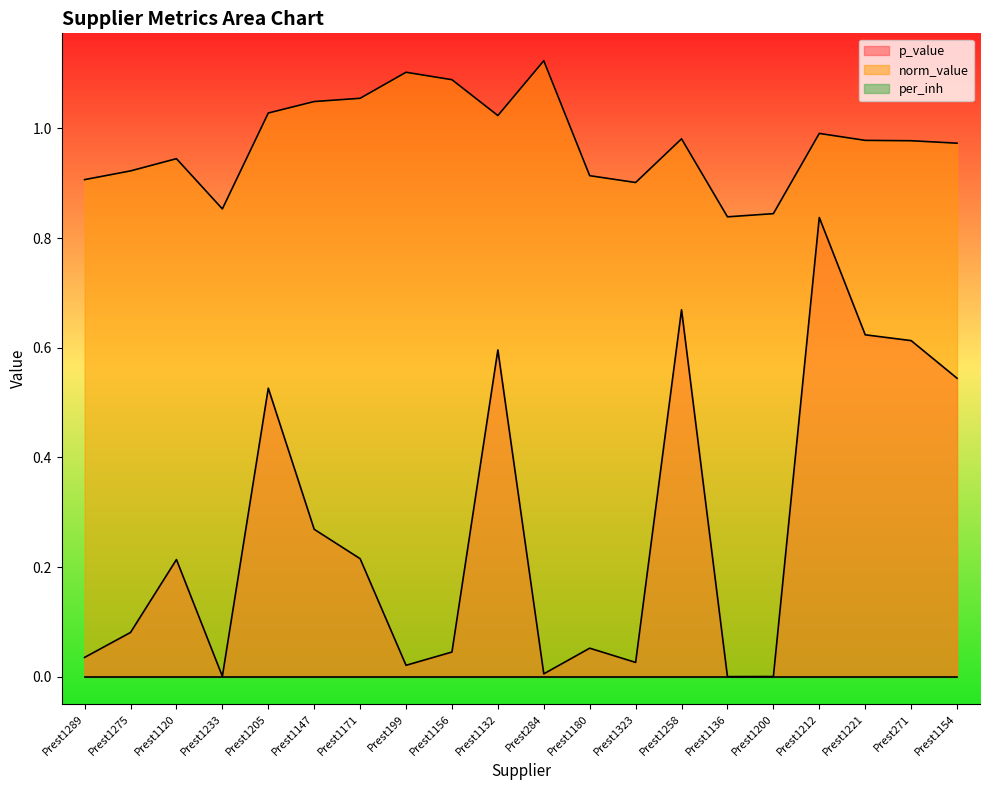

True or false: p_value and norm_value cross at least once.

False